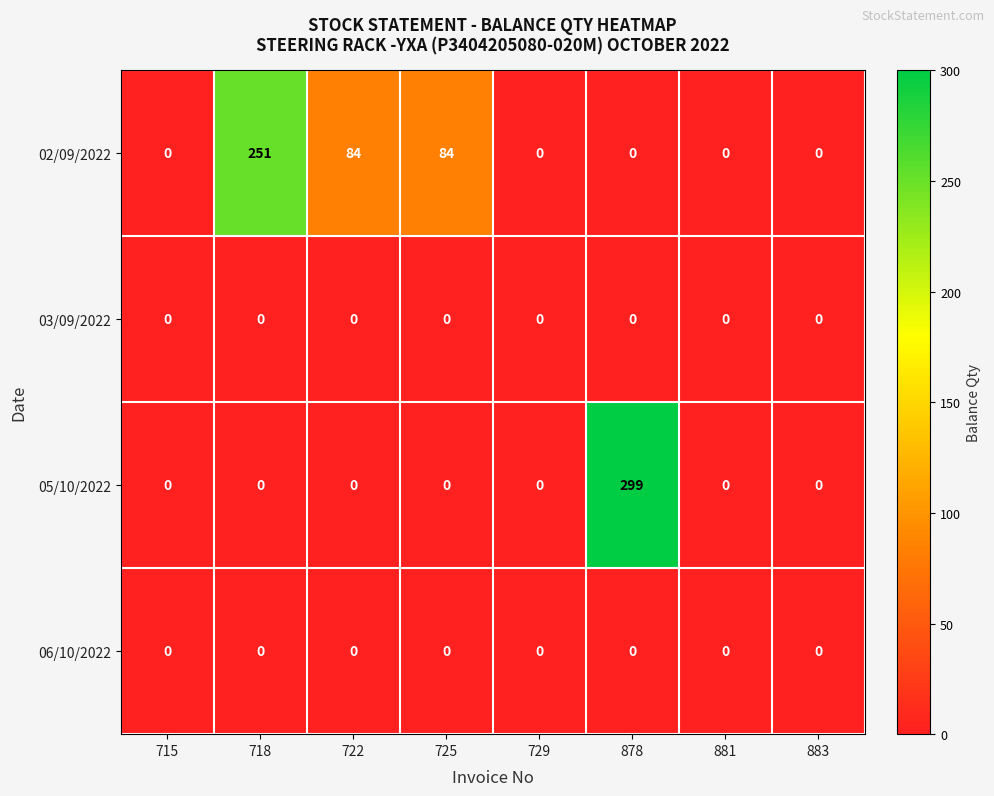

What is the greatest value displayed?

299